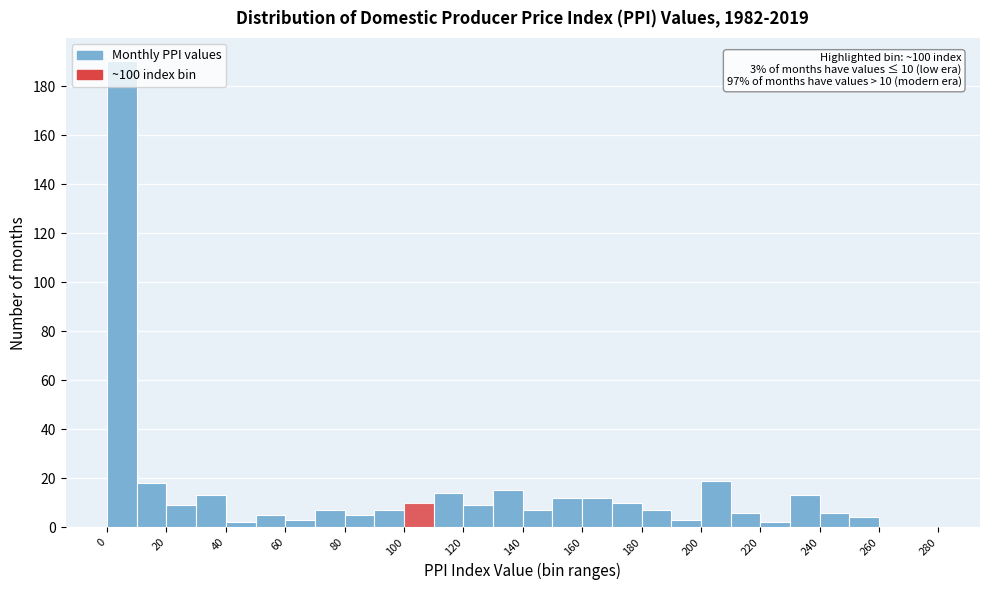

Over which range of the x-axis is the bar tallest?

0 to 10